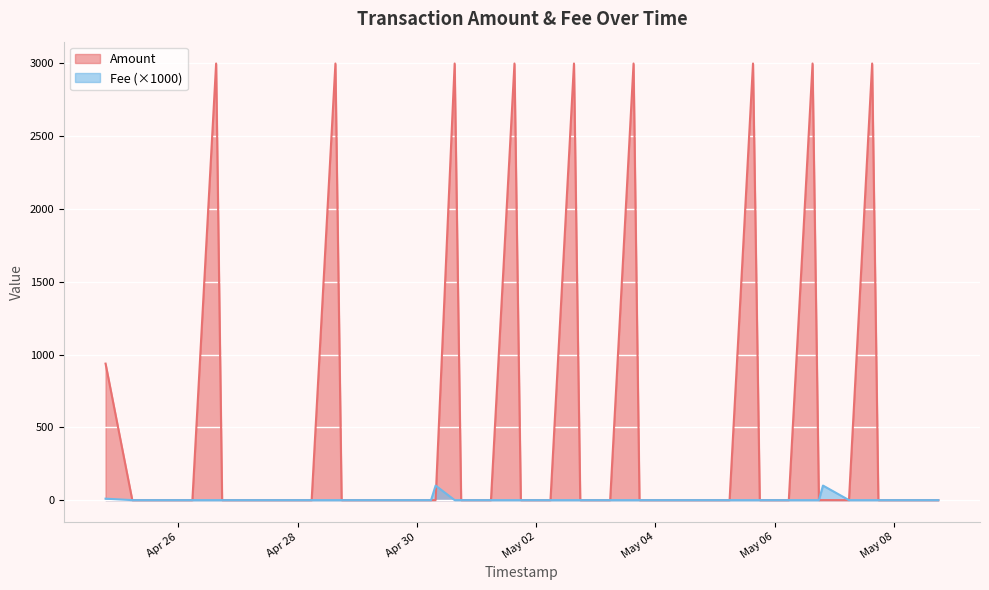

What is the sum of all Amount values?

27938.4